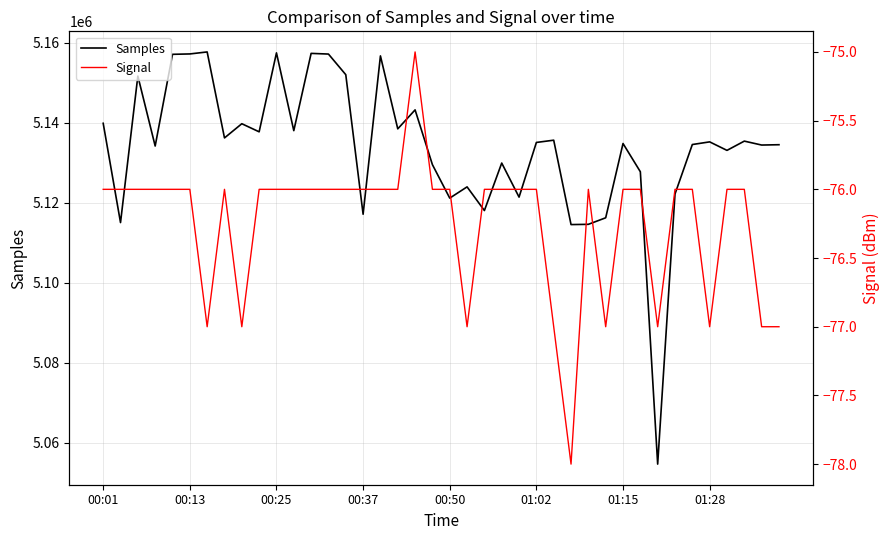

What is the highest value of the Samples series?

5157692